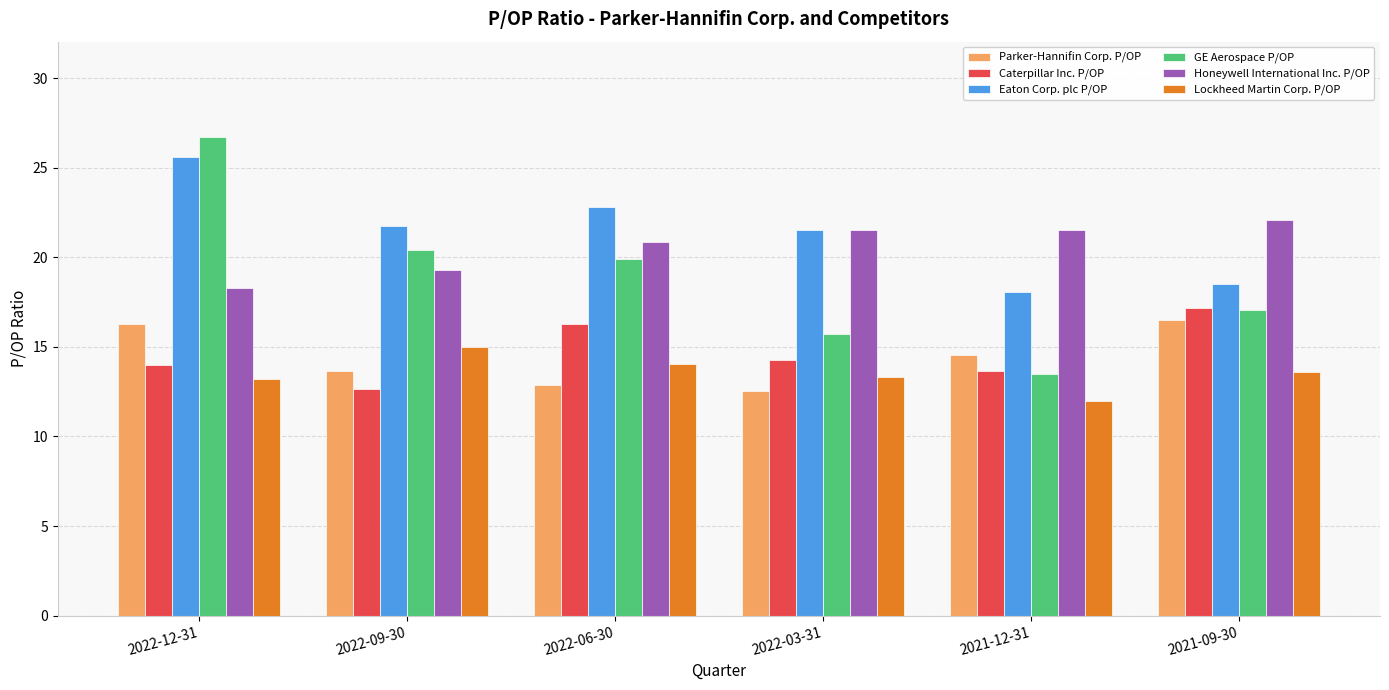

What is the difference between the maximum and minimum values in the GE Aerospace P/OP series?

13.2